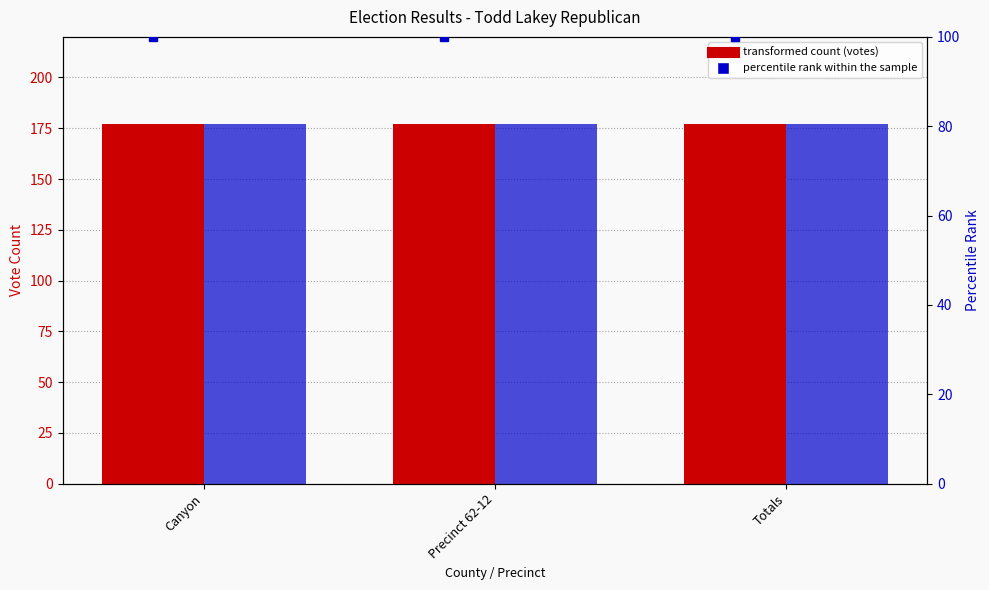

Which category has the lowest value in the Todd Lakey Republican series?

Canyon